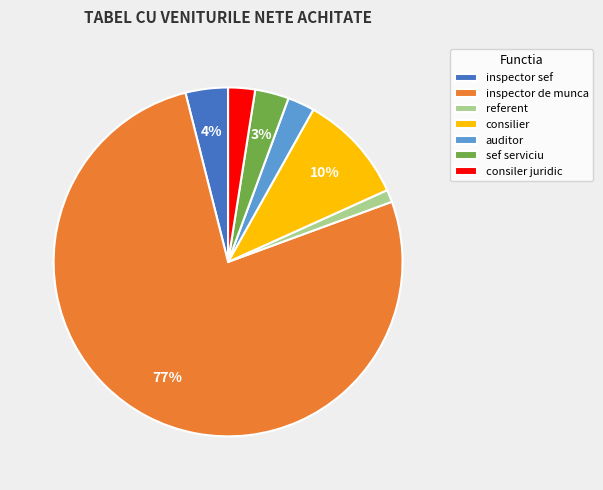

Which slice is the smallest?

referent